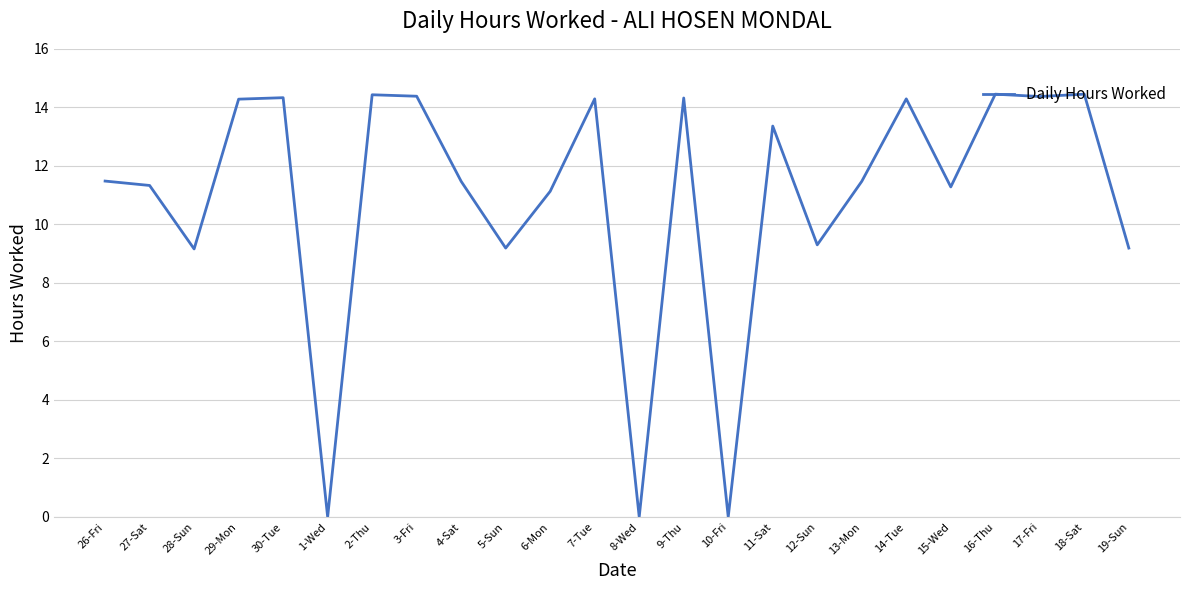

At which label does the data first exceed 11?

26-Fri